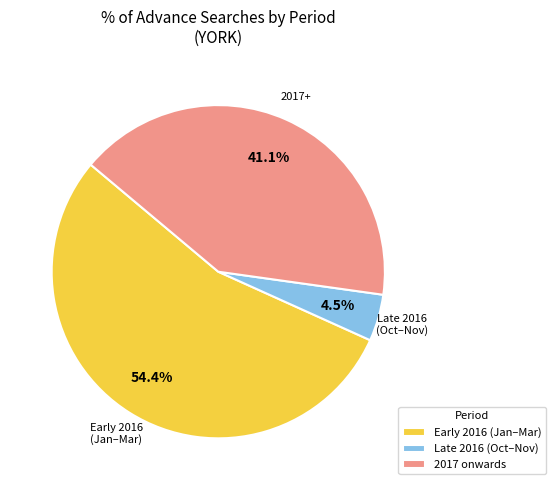

What is the smallest slice in the pie chart?

Late 2016 (Oct–Nov)